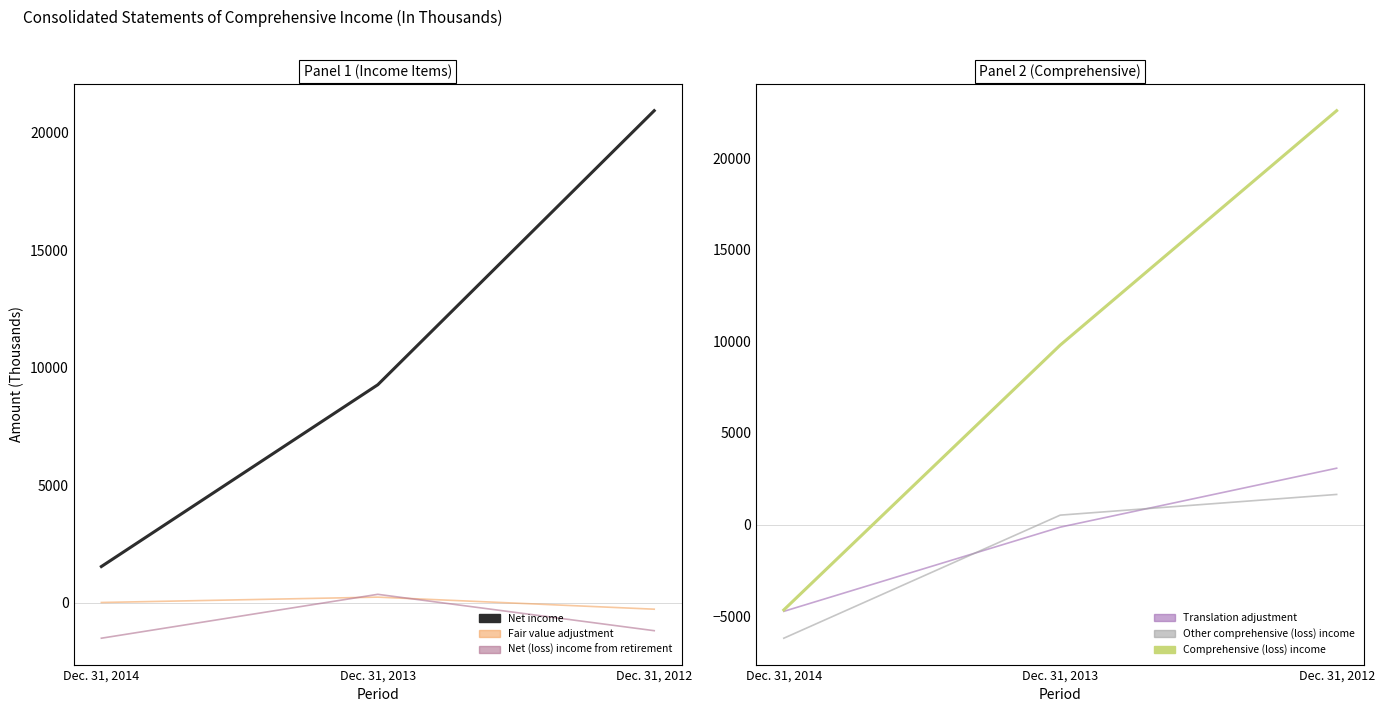

What is the minimum value shown in the chart?

-6202